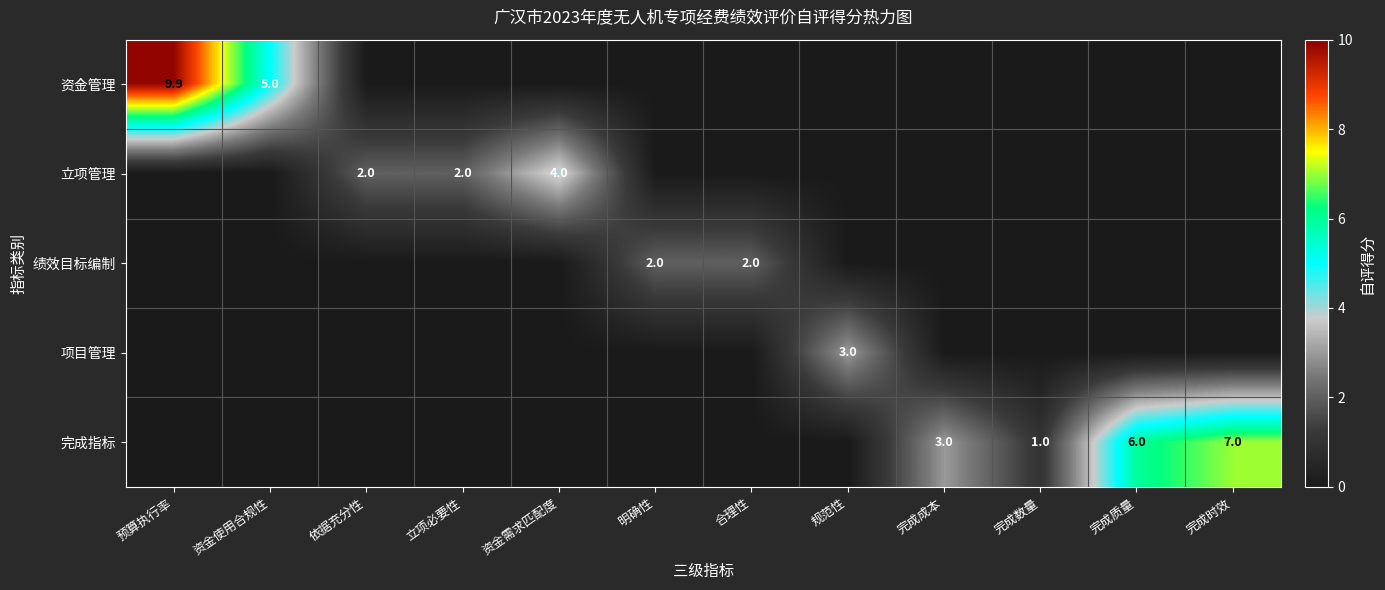

Which has a higher value, 完成时效 or 完成成本?

完成时效